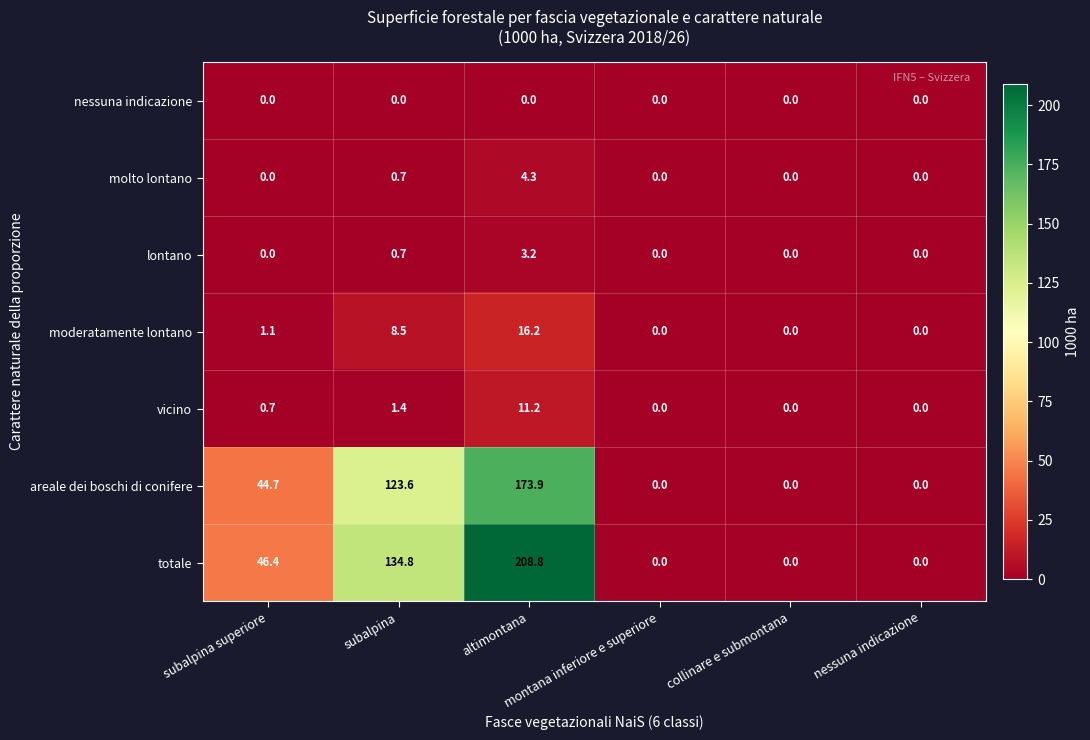

Which series has the widest spread of values?

totale